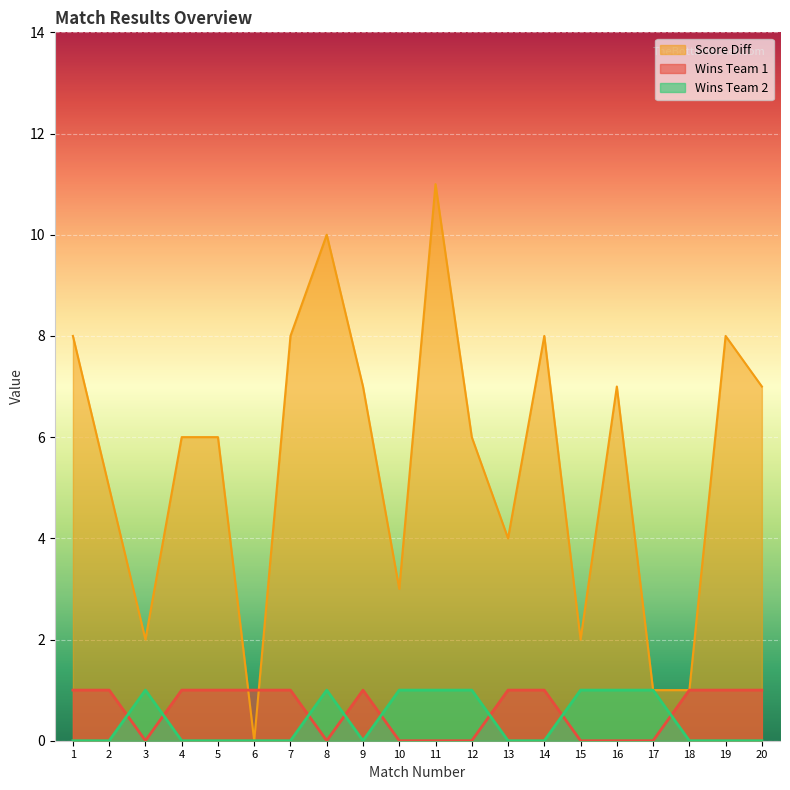

True or false: Wins Team 2 and Wins Team 1 intersect in this chart.

True